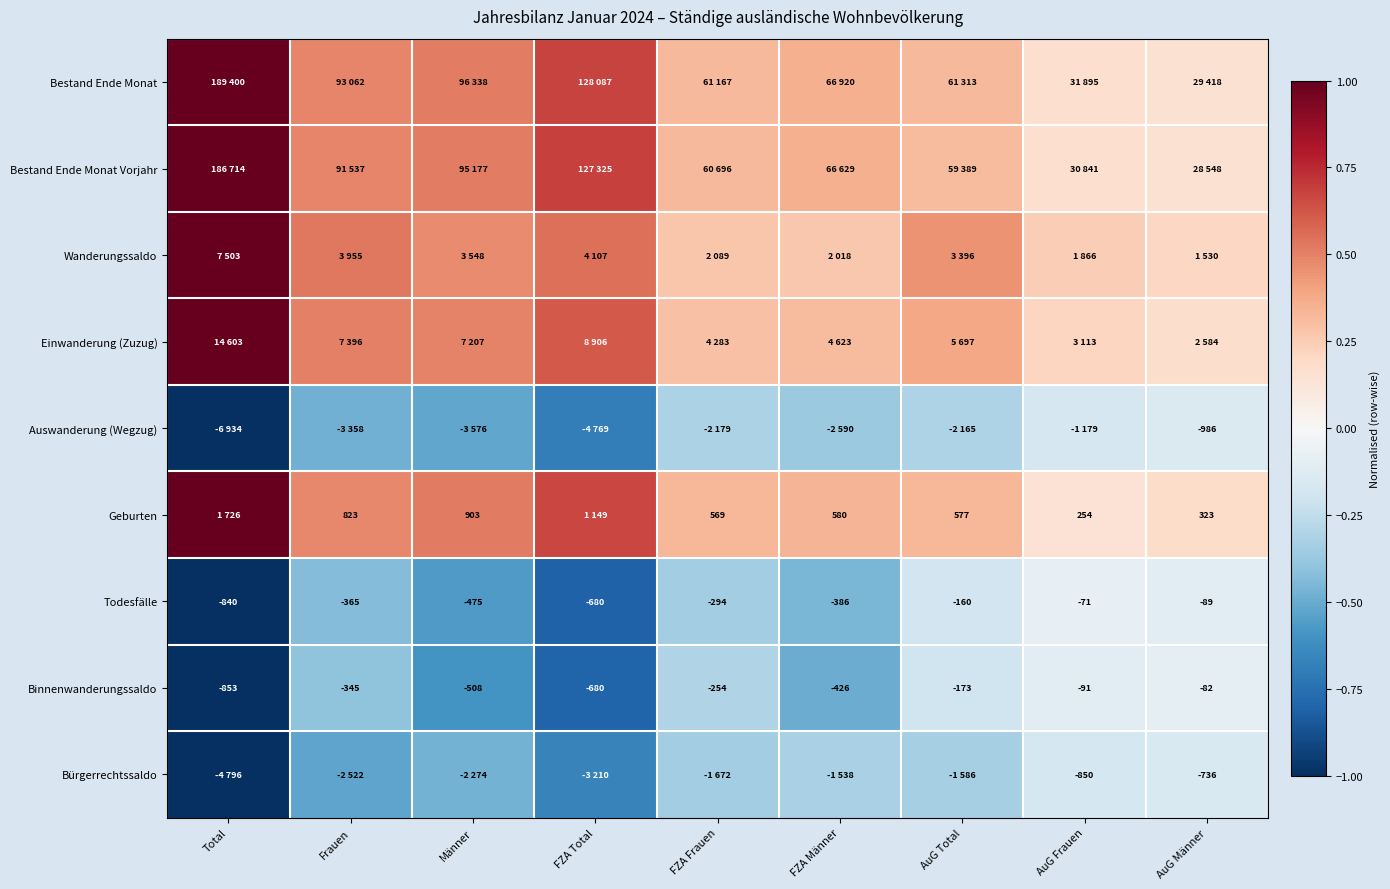

Rank the categories by Todesfälle value from lowest to highest.

Total, FZA Total, Männer, FZA Männer, Frauen, FZA Frauen, AuG Total, AuG Männer, AuG Frauen